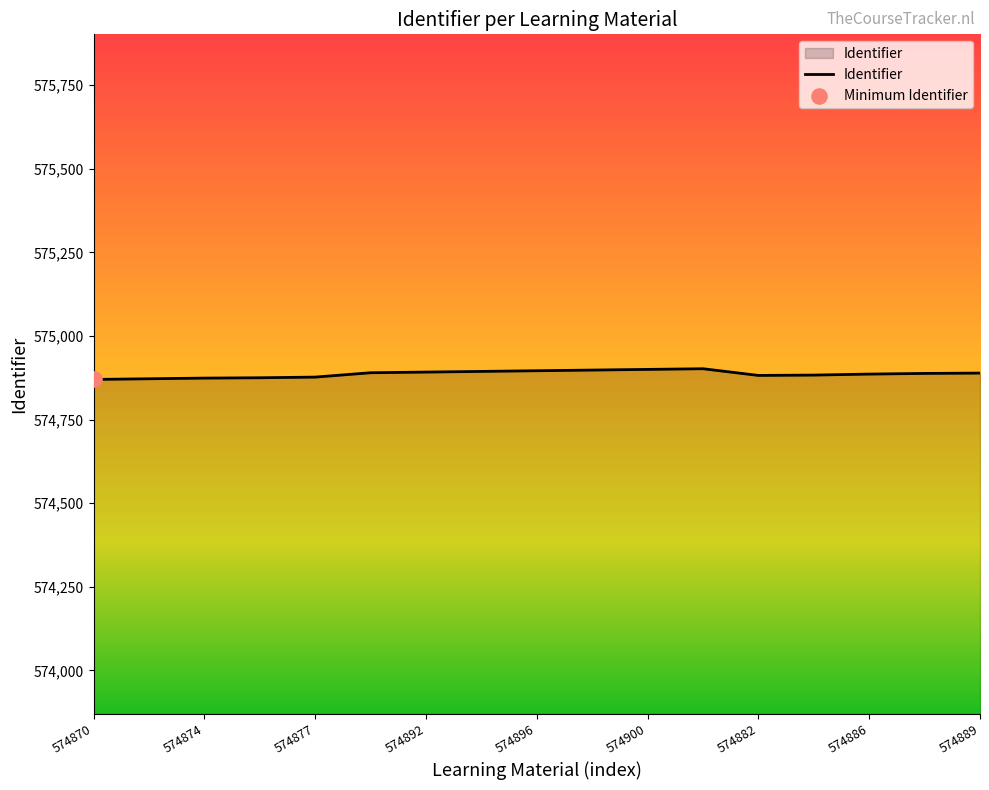

What is the greatest value displayed?

574902